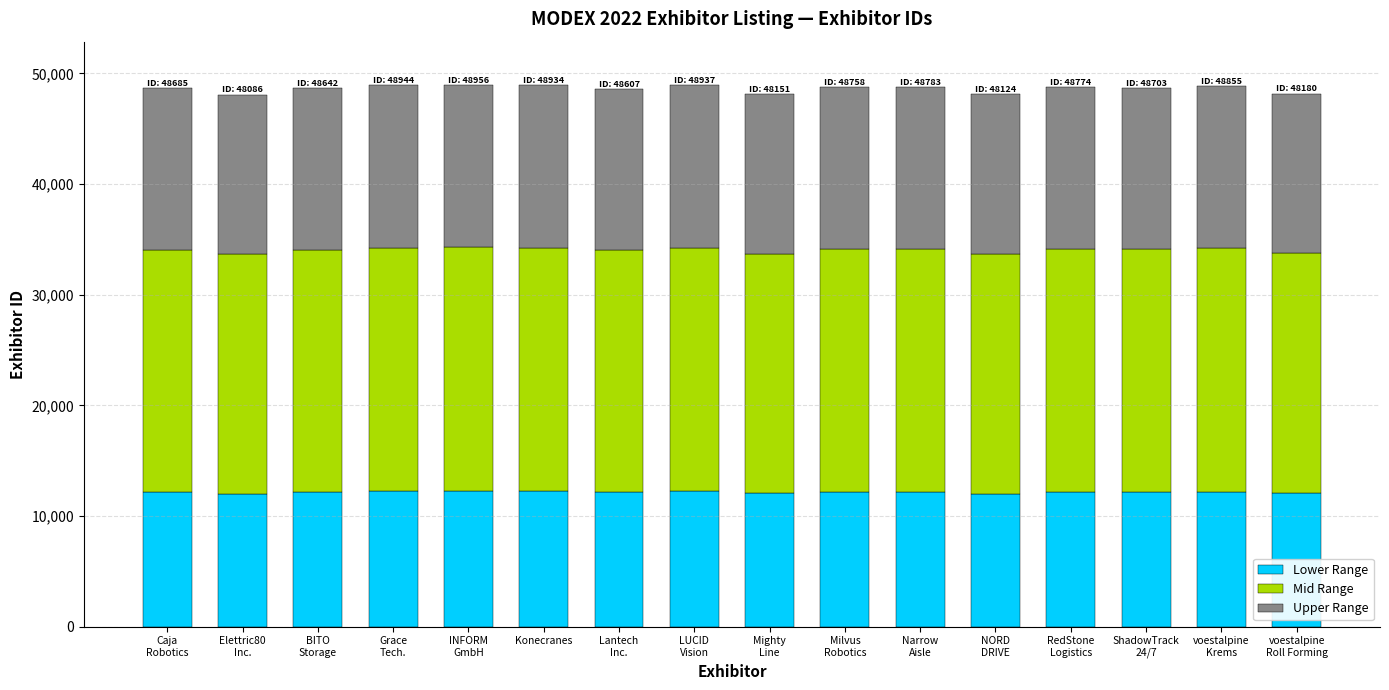

What is the maximum value for Lower Range?

12239